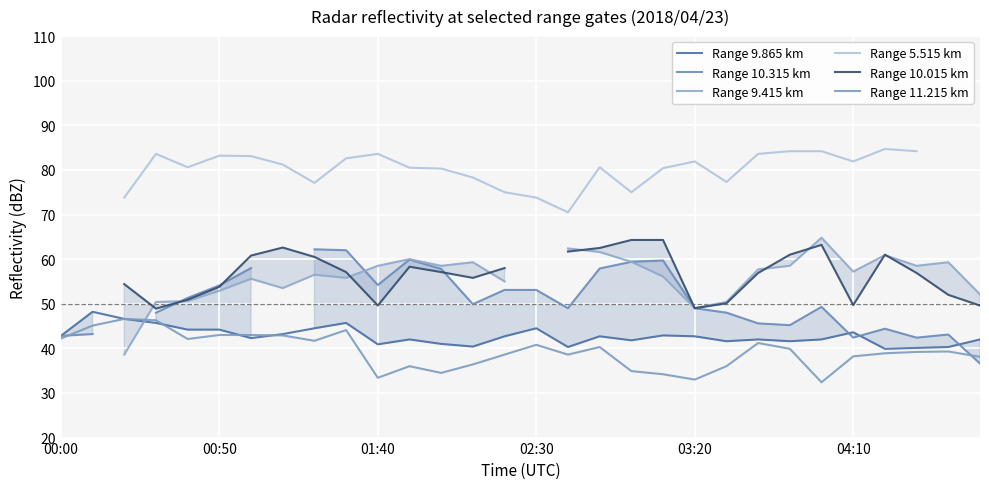

The value of Range 10.315 km at 28 is 16.1. True or false?

False